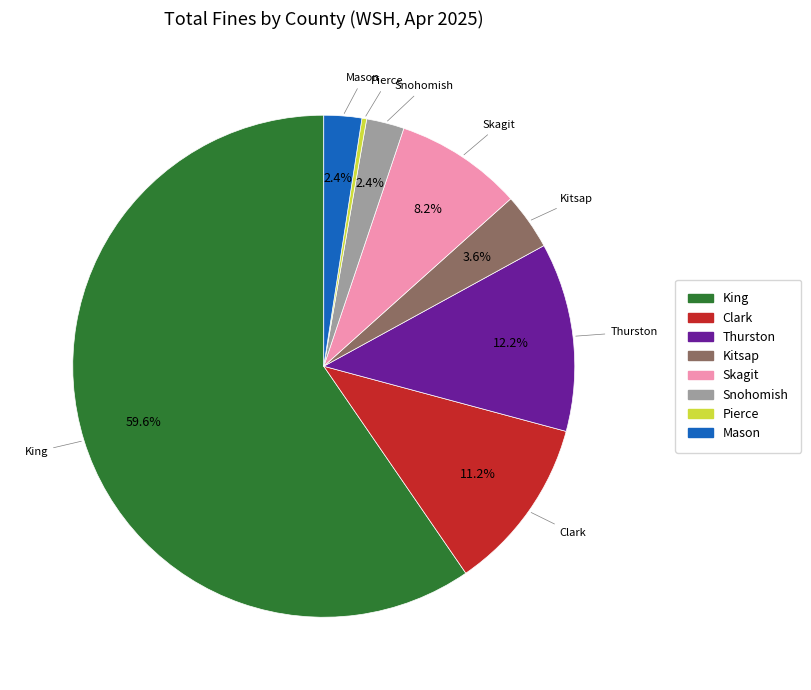

What is the largest slice in the pie chart?

King